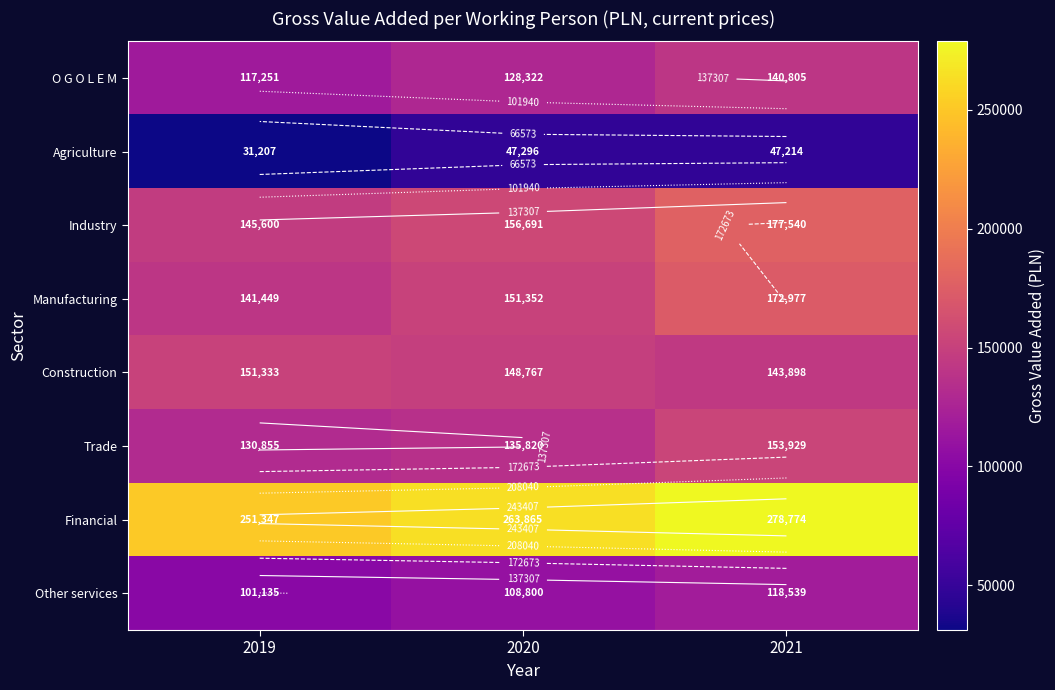

Between 2019 and 2020, which series saw the biggest shift?

Agriculture